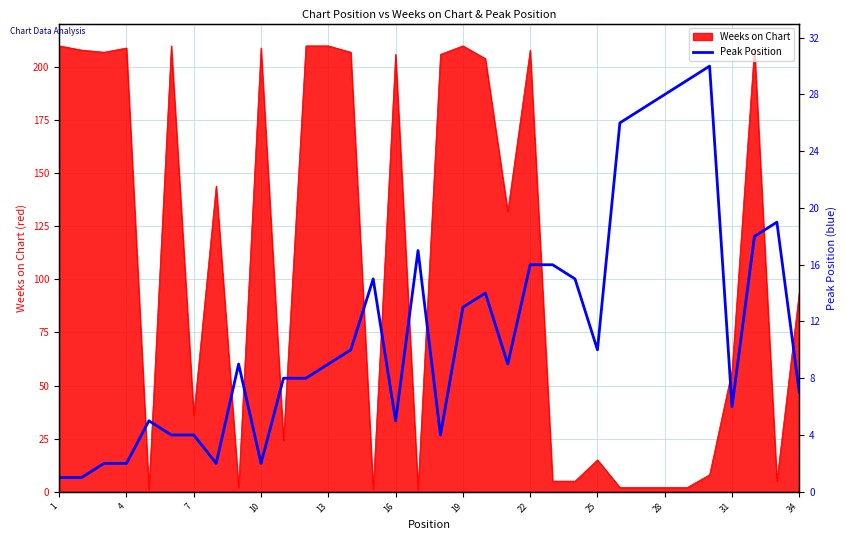

What is the average value?

12